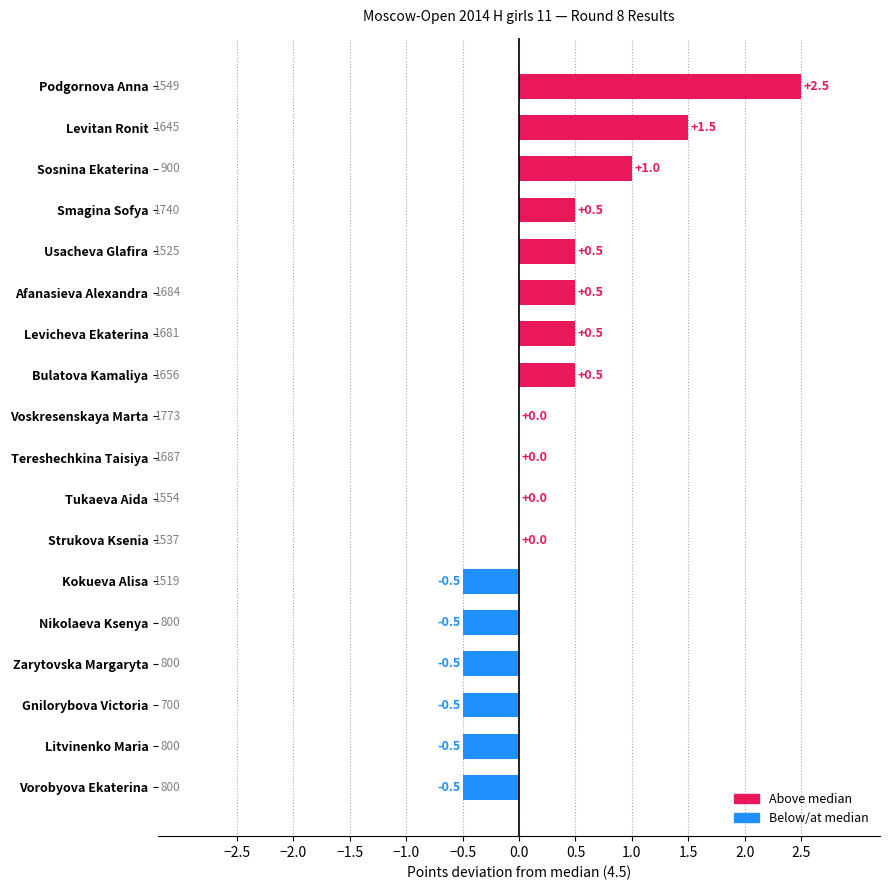

Reading top to bottom, what are all the values shown in this chart?

Podgornova Anna=2.5	Levitan Ronit=1.5	Sosnina Ekaterina=1.0	Smagina Sofya=0.5	Usacheva Glafira=0.5	Afanasieva Alexandra=0.5	Levicheva Ekaterina=0.5	Bulatova Kamaliya=0.5	Voskresenskaya Marta=0.0	Tereshechkina Taisiya=0.0	Tukaeva Aida=0.0	Strukova Ksenia=0.0	Kokueva Alisa=-0.5	Nikolaeva Ksenya=-0.5	Zarytovska Margaryta=-0.5	Gnilorybova Victoria=-0.5	Litvinenko Maria=-0.5	Vorobyova Ekaterina=-0.5